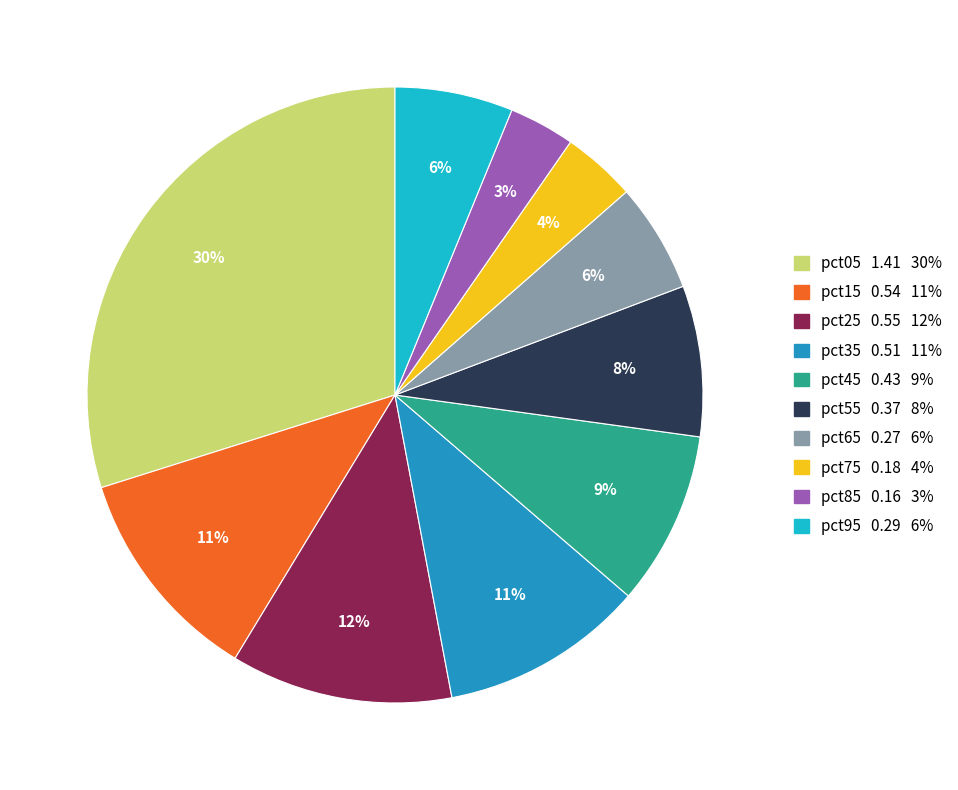

To the nearest percent, what is the average slice percentage?

10%